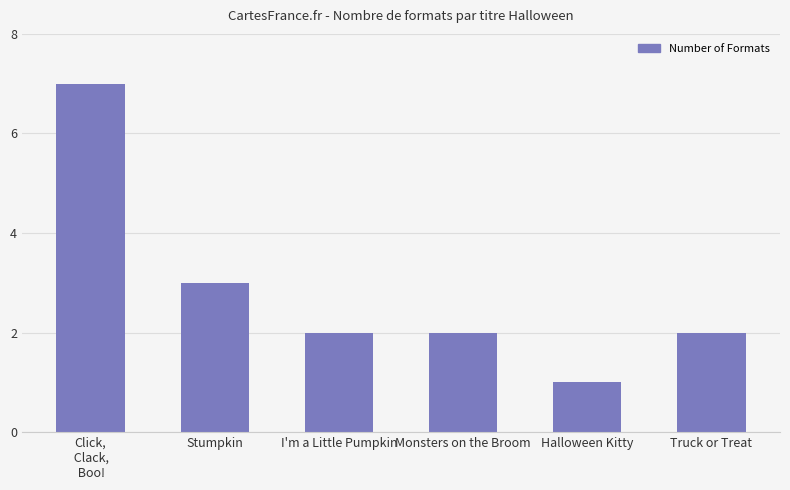

What is the label of the 2nd bar from the left?

Stumpkin